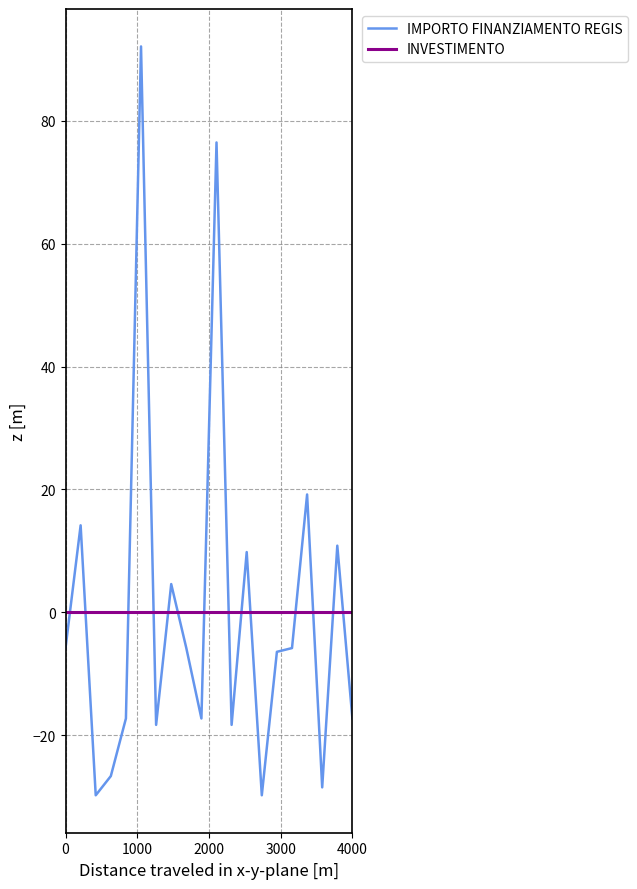

Which series has the widest spread of values?

IMPORTO FINANZIAMENTO REGIS